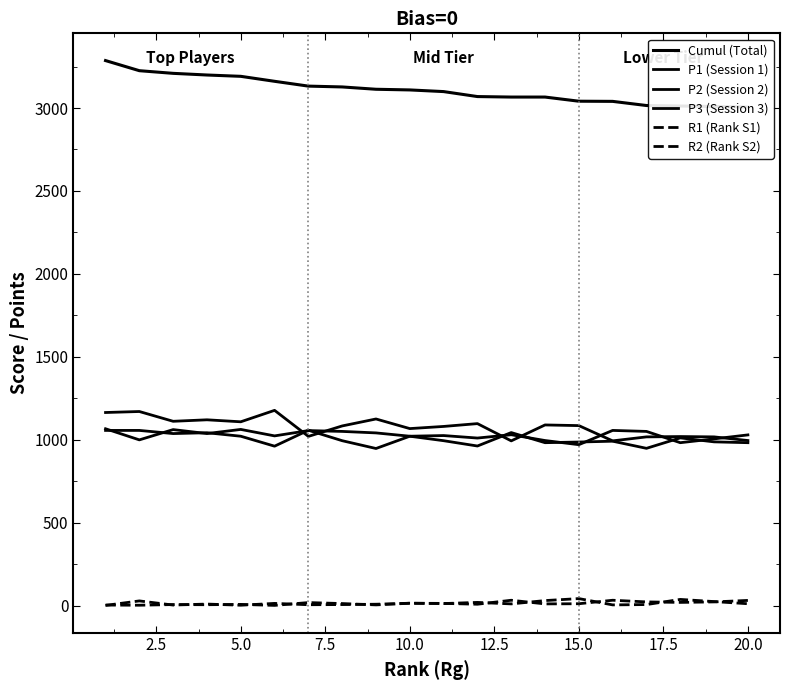

How many lines are shown in the chart?

6